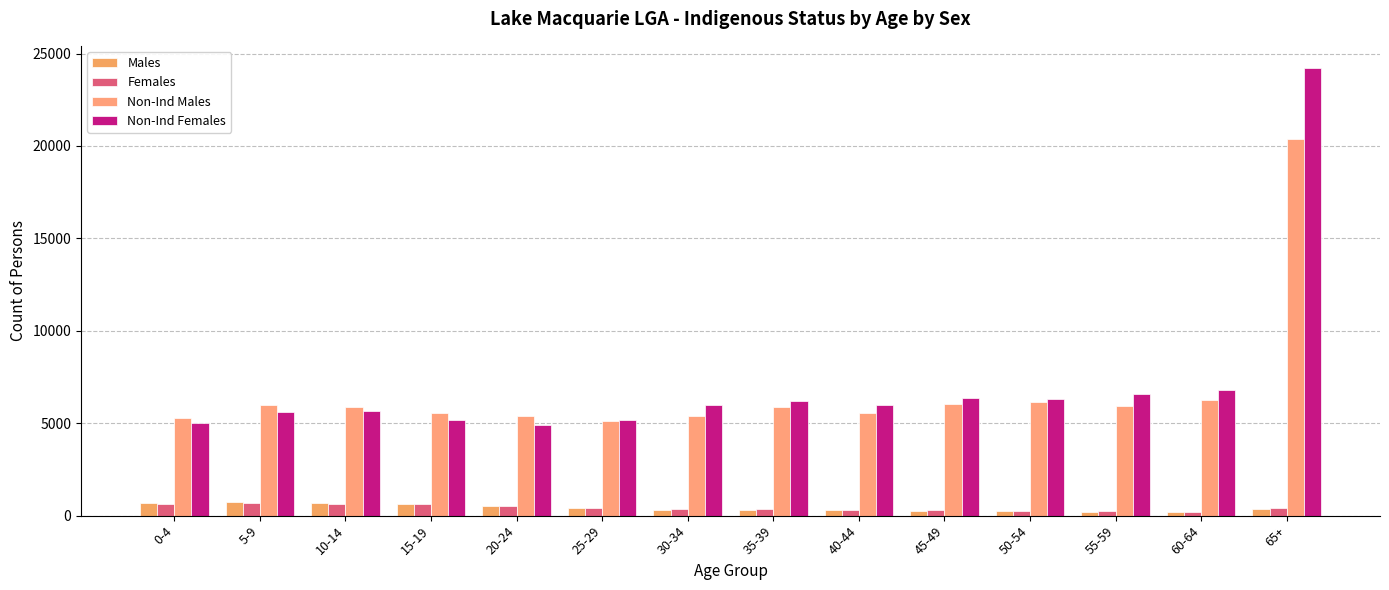

What is the approximate value of Females at 35-39, to the nearest 10?

350